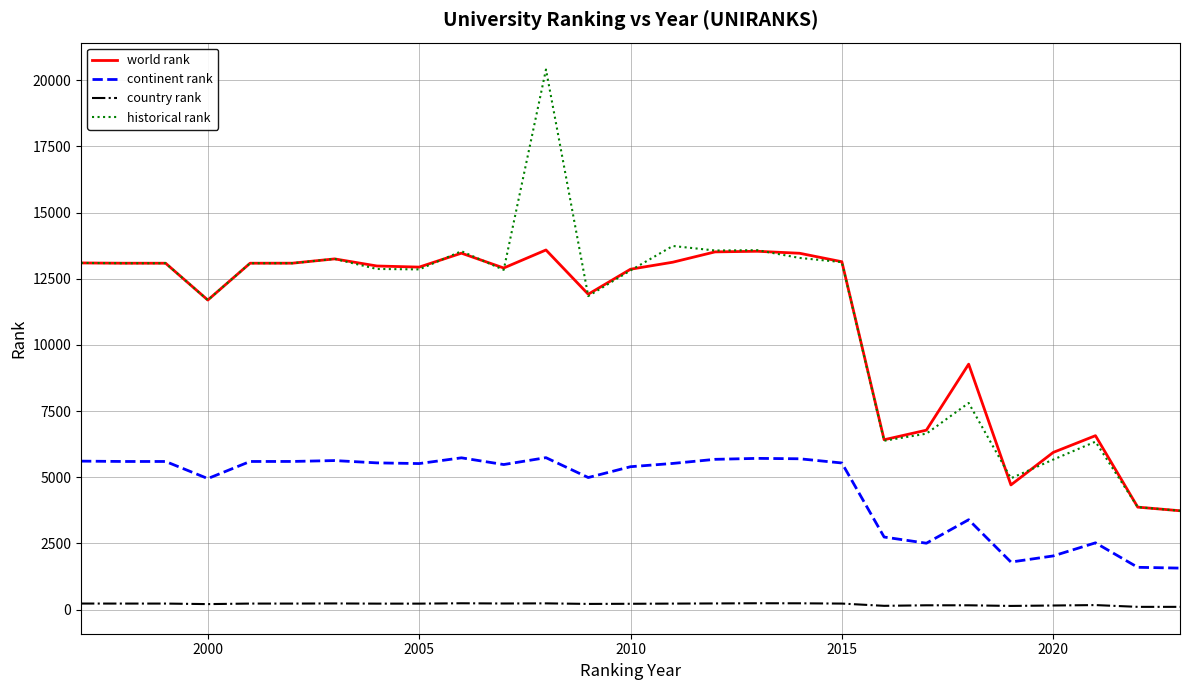

Which series has the largest range (max minus min)?

historical rank